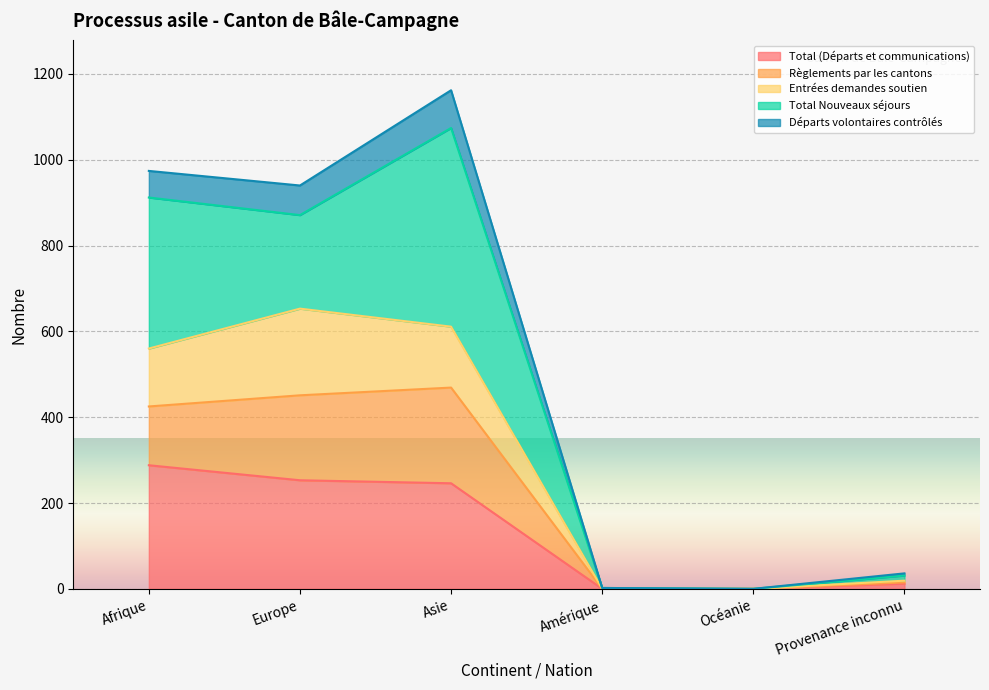

At which label does Total (Départs et communications) reach its peak?

Afrique